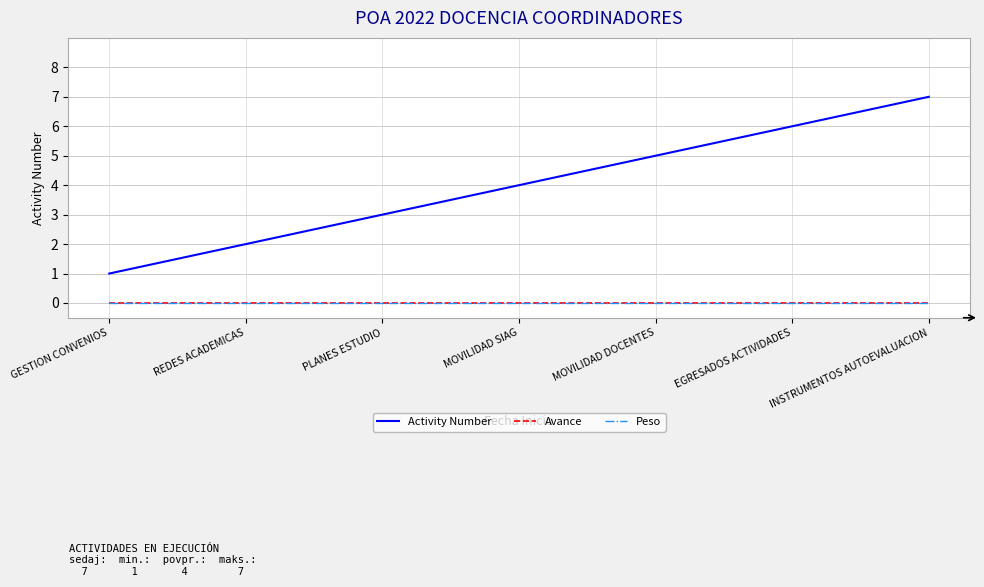

Which series changed the most between REDES ACADEMICAS and EGRESADOS ACTIVIDADES?

Activity Number